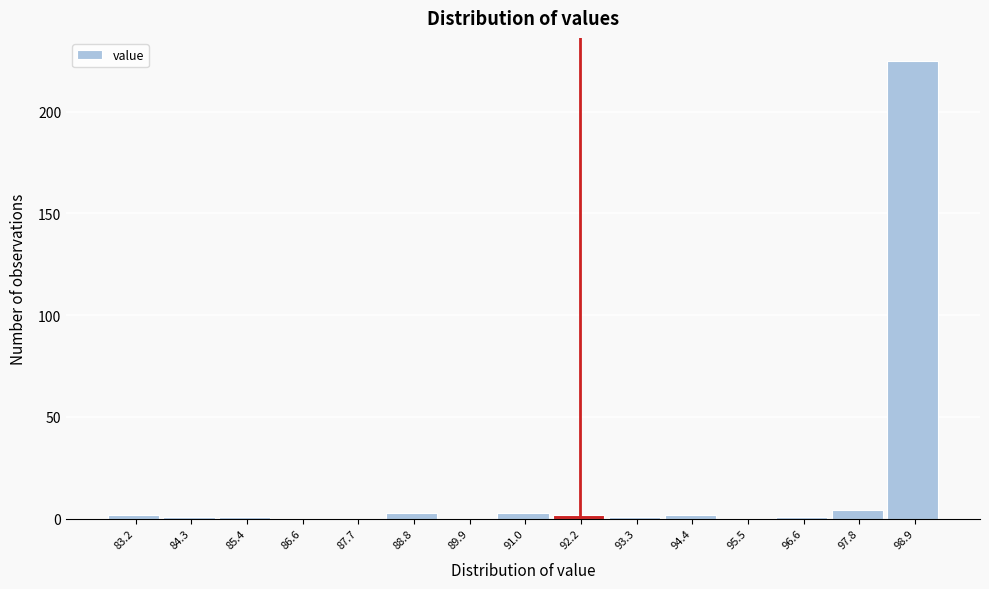

What is the sum of the values at 86.6 and 98.9?

225